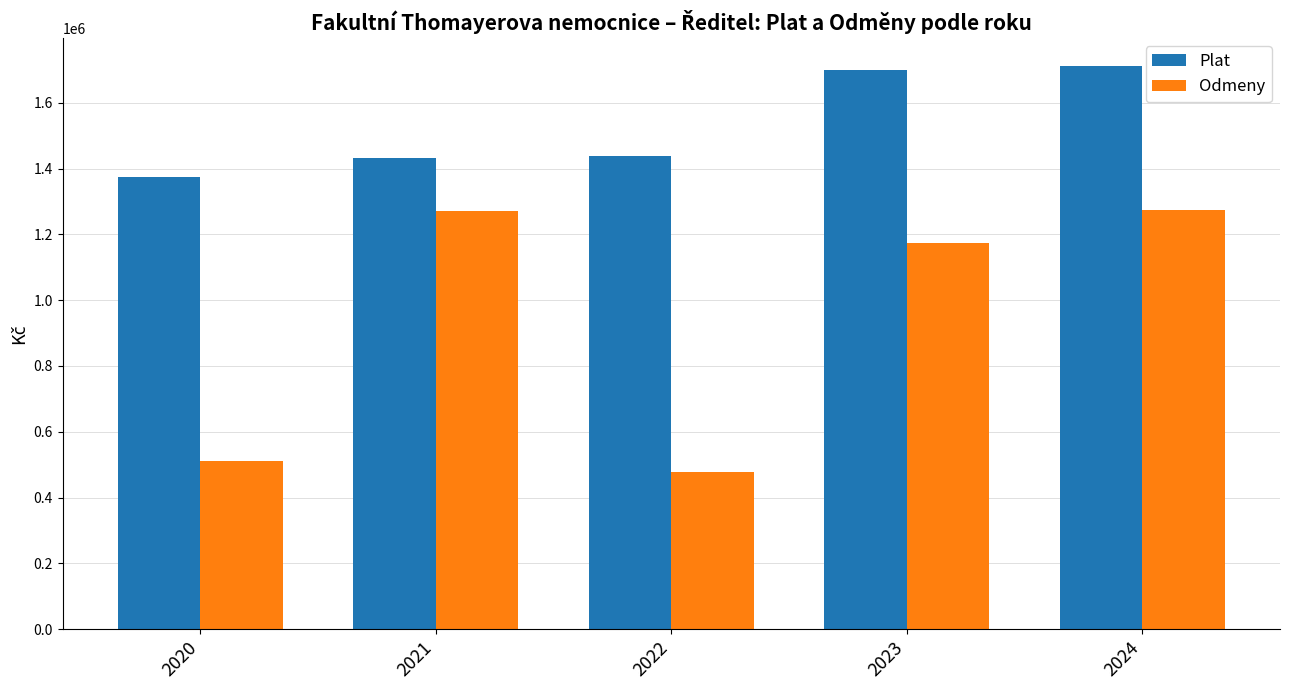

Is the value of Odmeny at 2024 greater than the value of Plat at 2024?

No